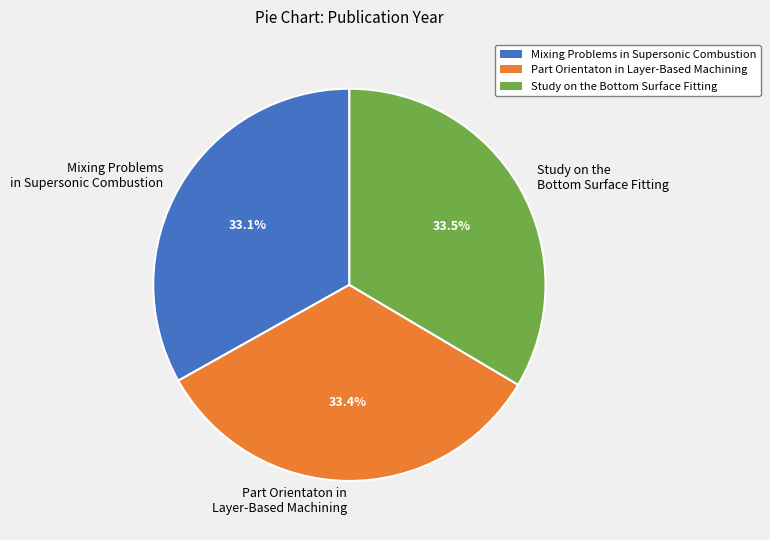

Does Part Orientaton in Layer-Based Machining represent more than half of the total?

No